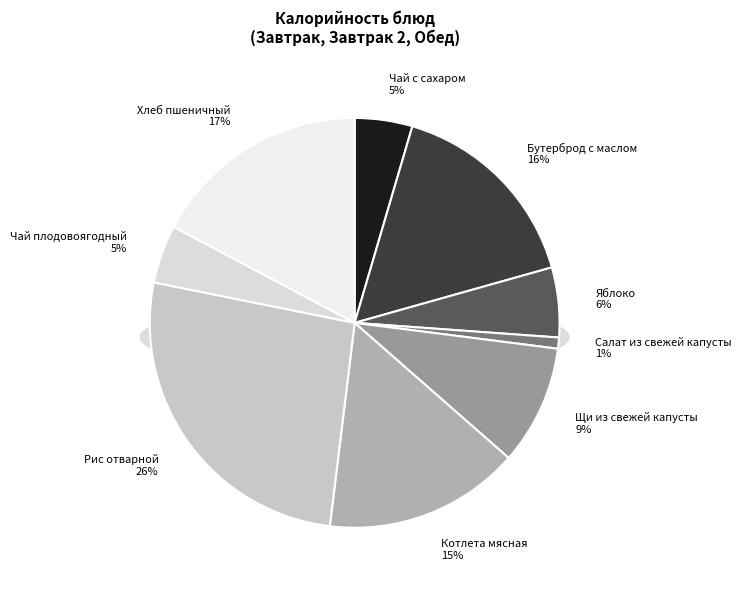

How much of the chart is everything except Чай плодовоягодный?

95.4%